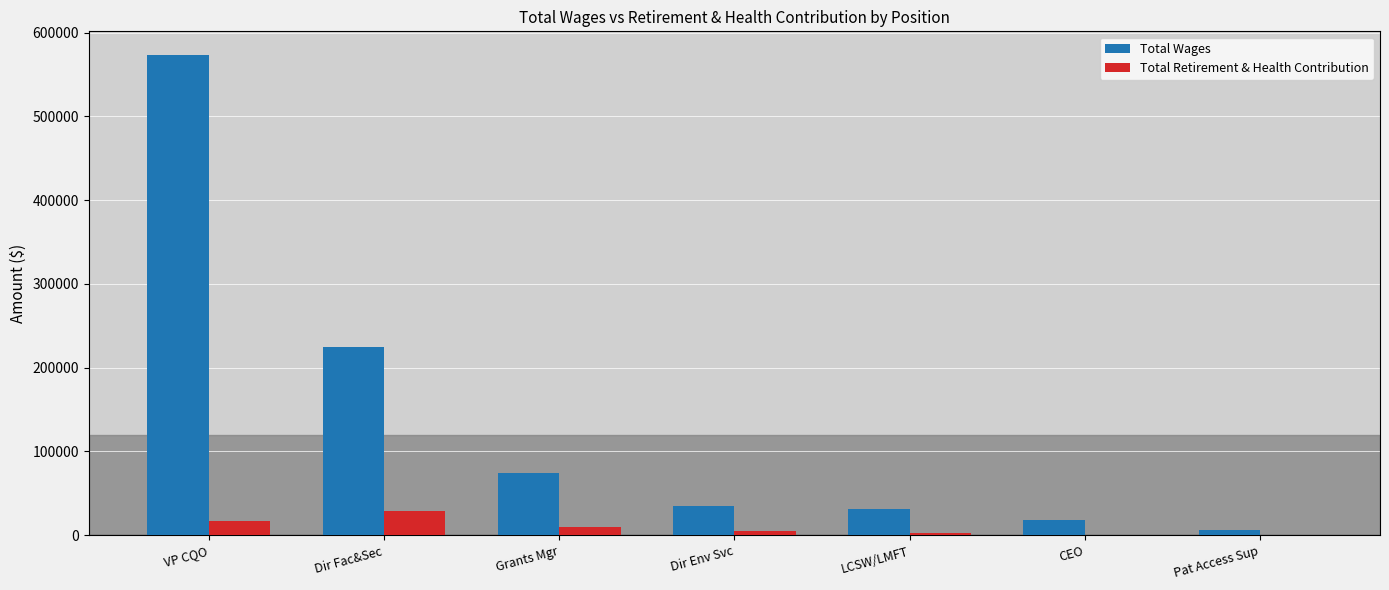

At which category does the chart reach its peak across all series?

VP CQO